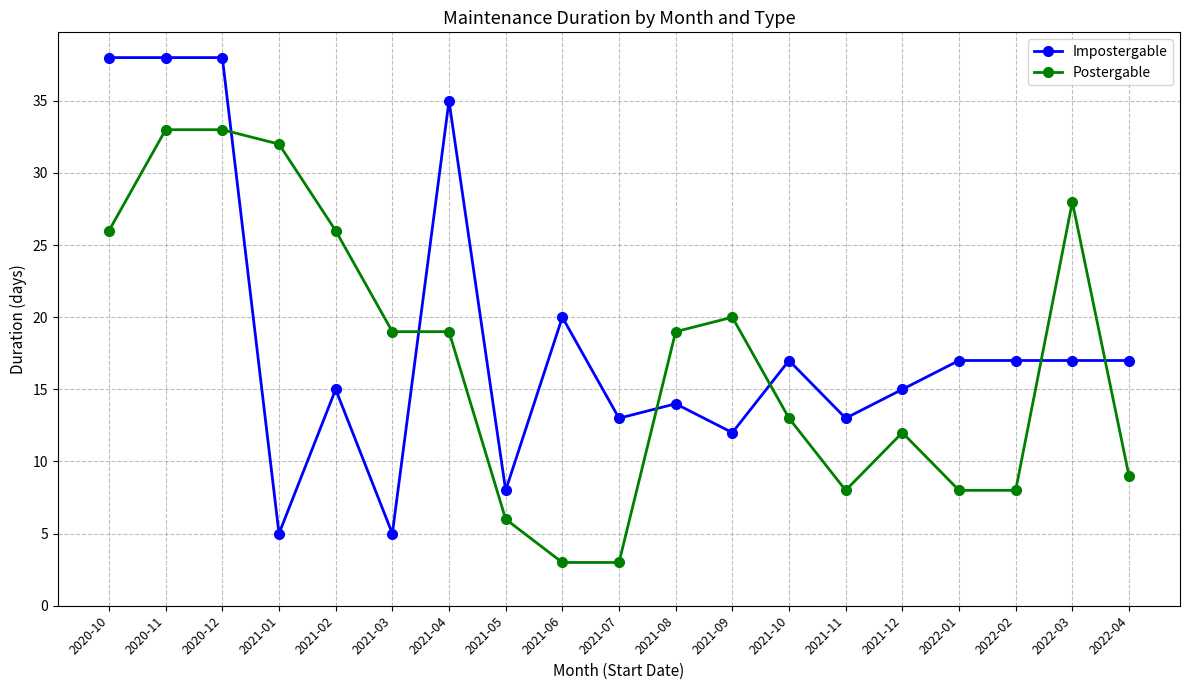

Which series has the largest range (max minus min)?

Impostergable